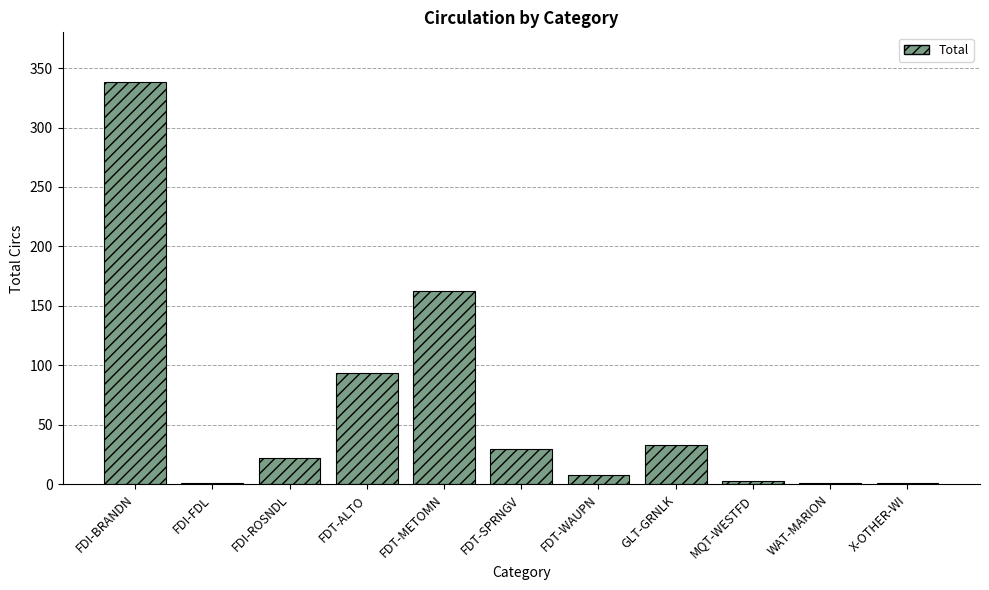

Between FDT-METOMN and MQT-WESTFD, which is larger?

FDT-METOMN